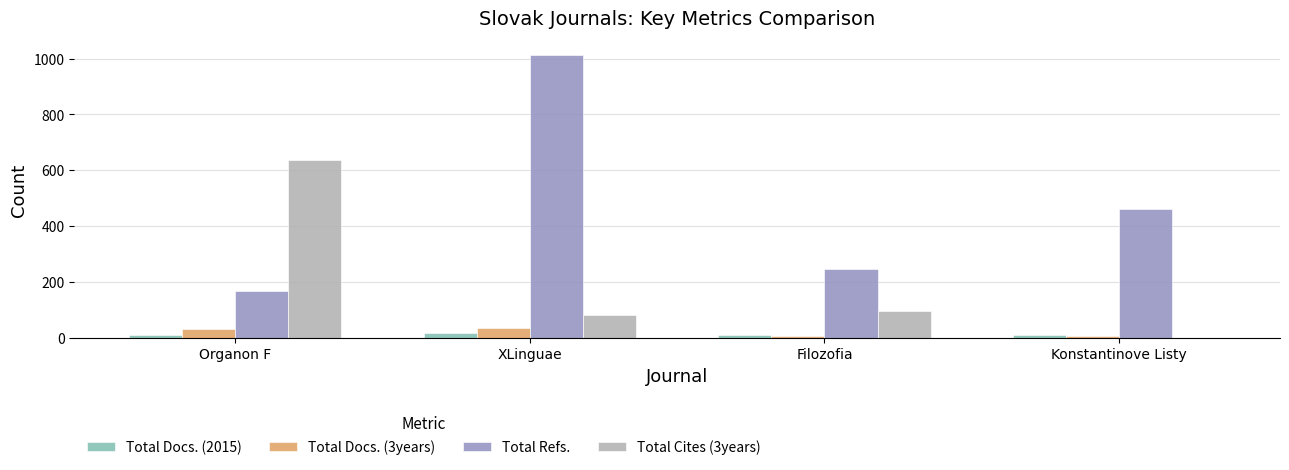

Which series changed the most between Organon F and XLinguae?

Total Refs.